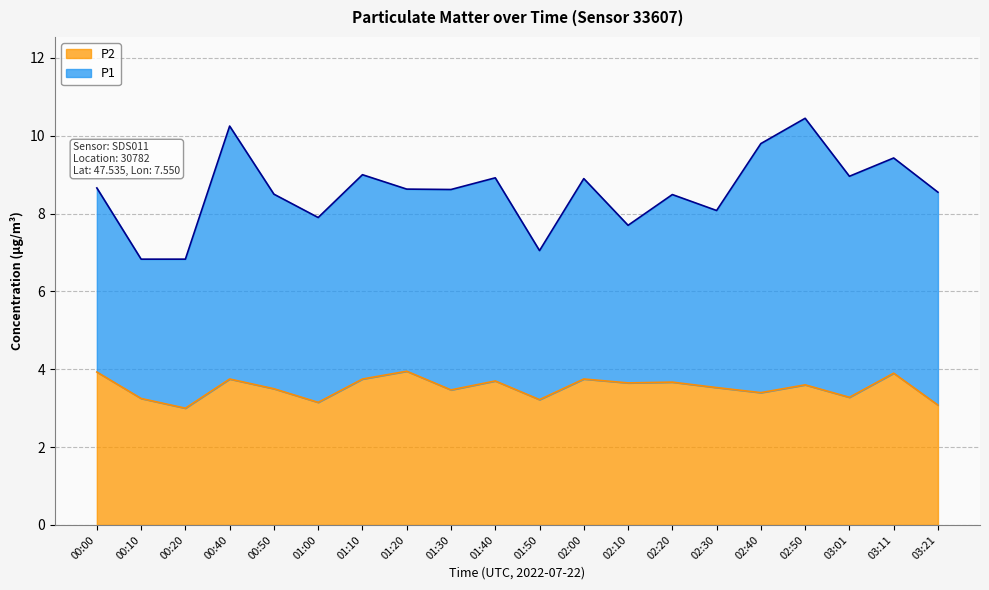

How many lines are shown in the chart?

2